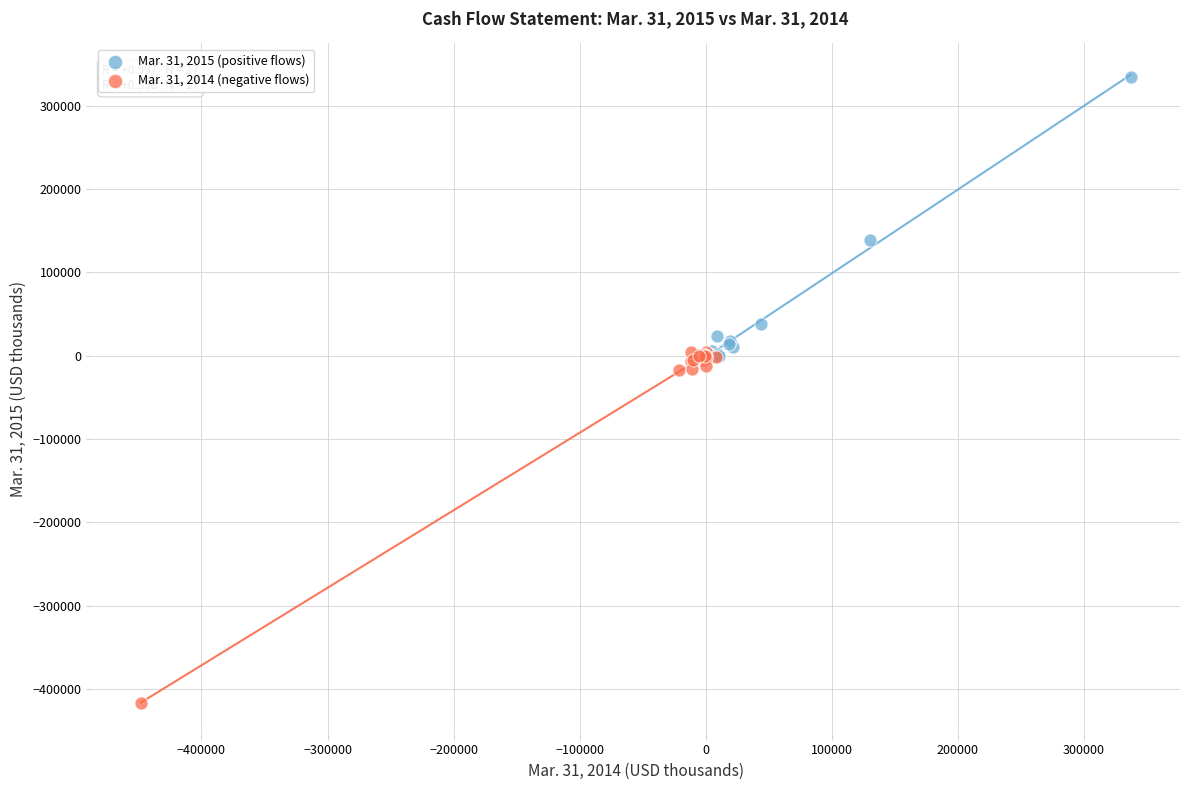

Which series contains the highest Y value?

Mar. 31, 2015 (positive flows)